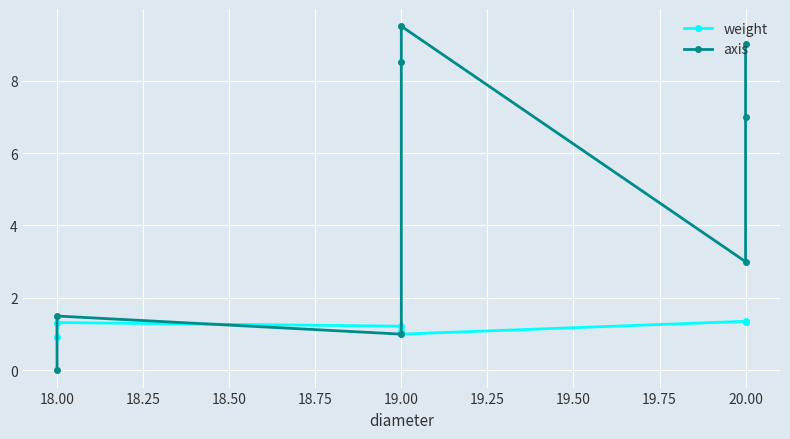

What are all the series names shown in the legend?

weight, axis